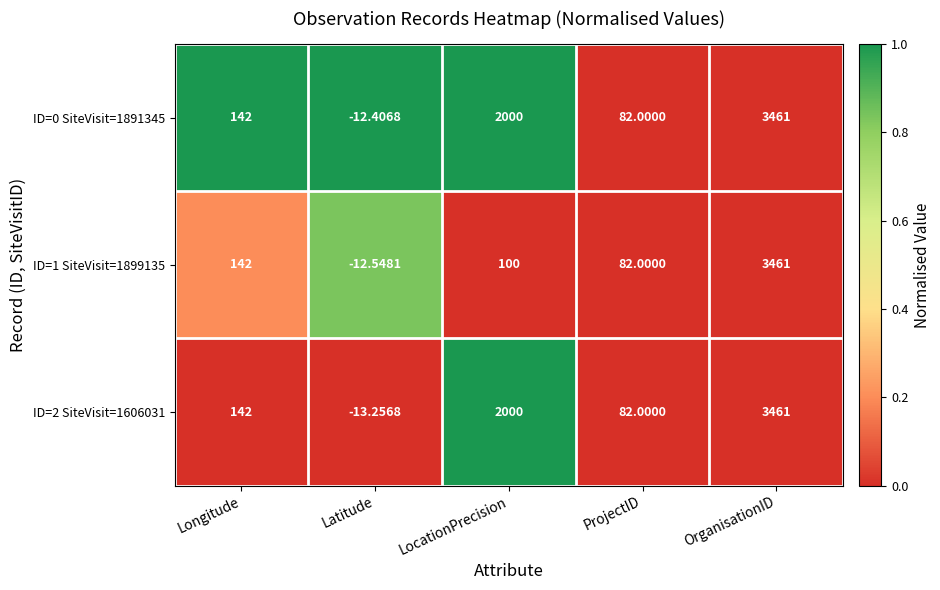

List the labels in order of ID=0 SiteVisit=1891345 value, largest first.

OrganisationID, LocationPrecision, Longitude, ProjectID, Latitude